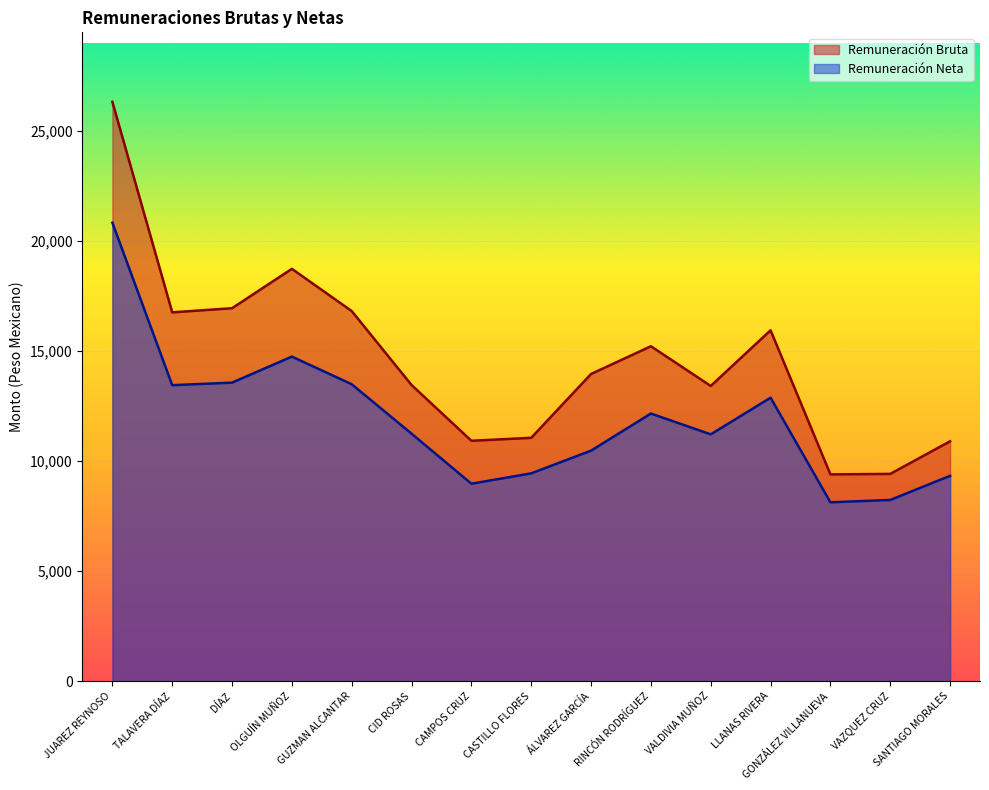

In Remuneración Bruta, how many points are higher than both neighbors (excluding endpoints)?

3